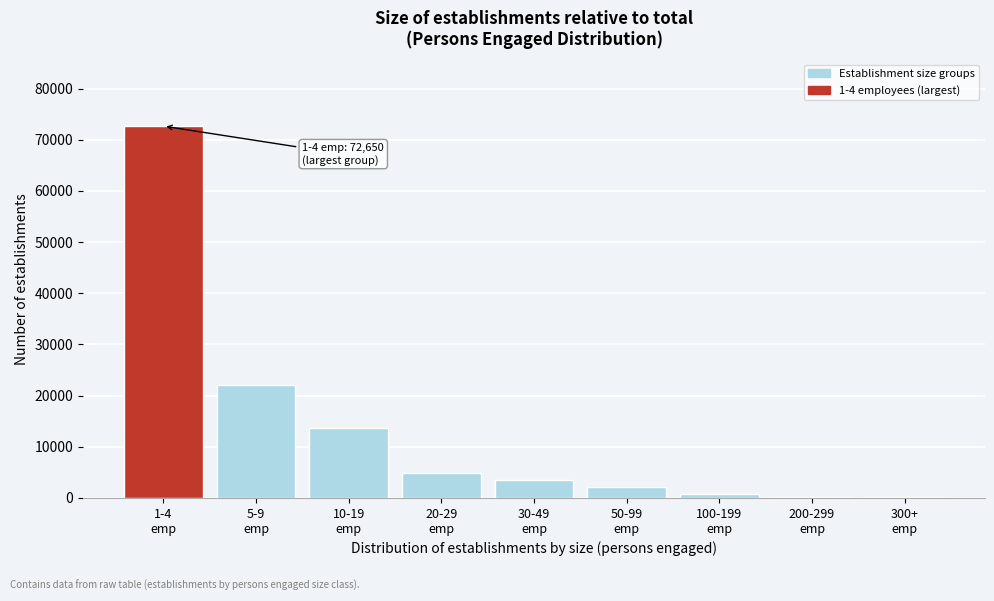

What is the sum of all values?

120063